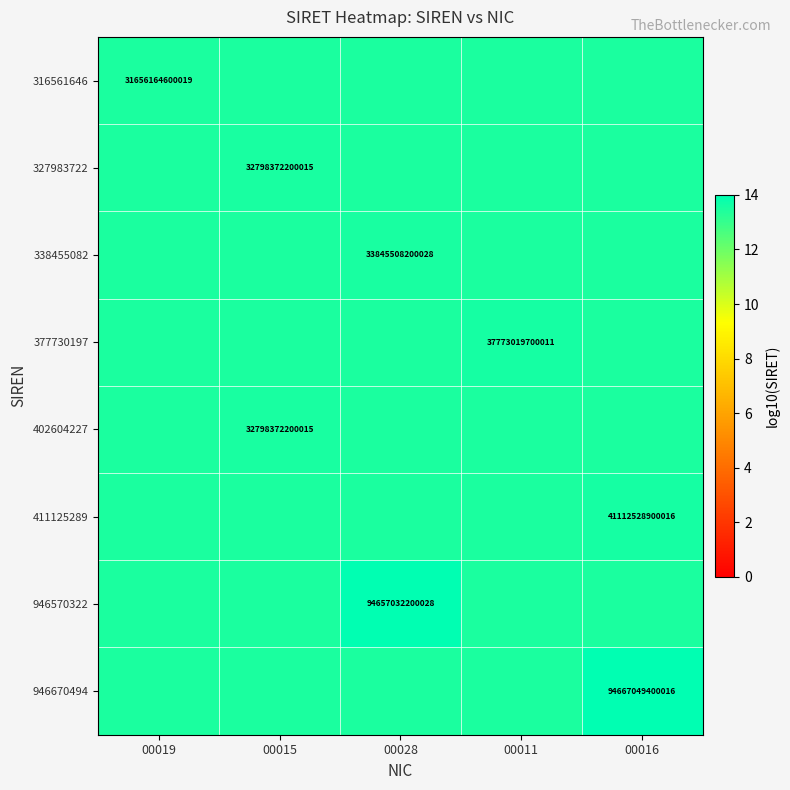

Rank the series by their maximum value, from lowest to highest.

316561646, 327983722, 338455082, 377730197, 402604227, 411125289, 946570322, 946670494